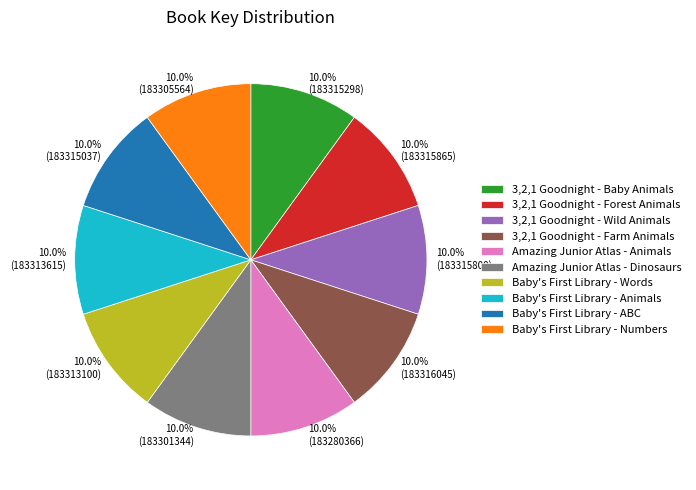

What percentage is the Amazing Junior Atlas - Animals slice, to the nearest percent?

10%